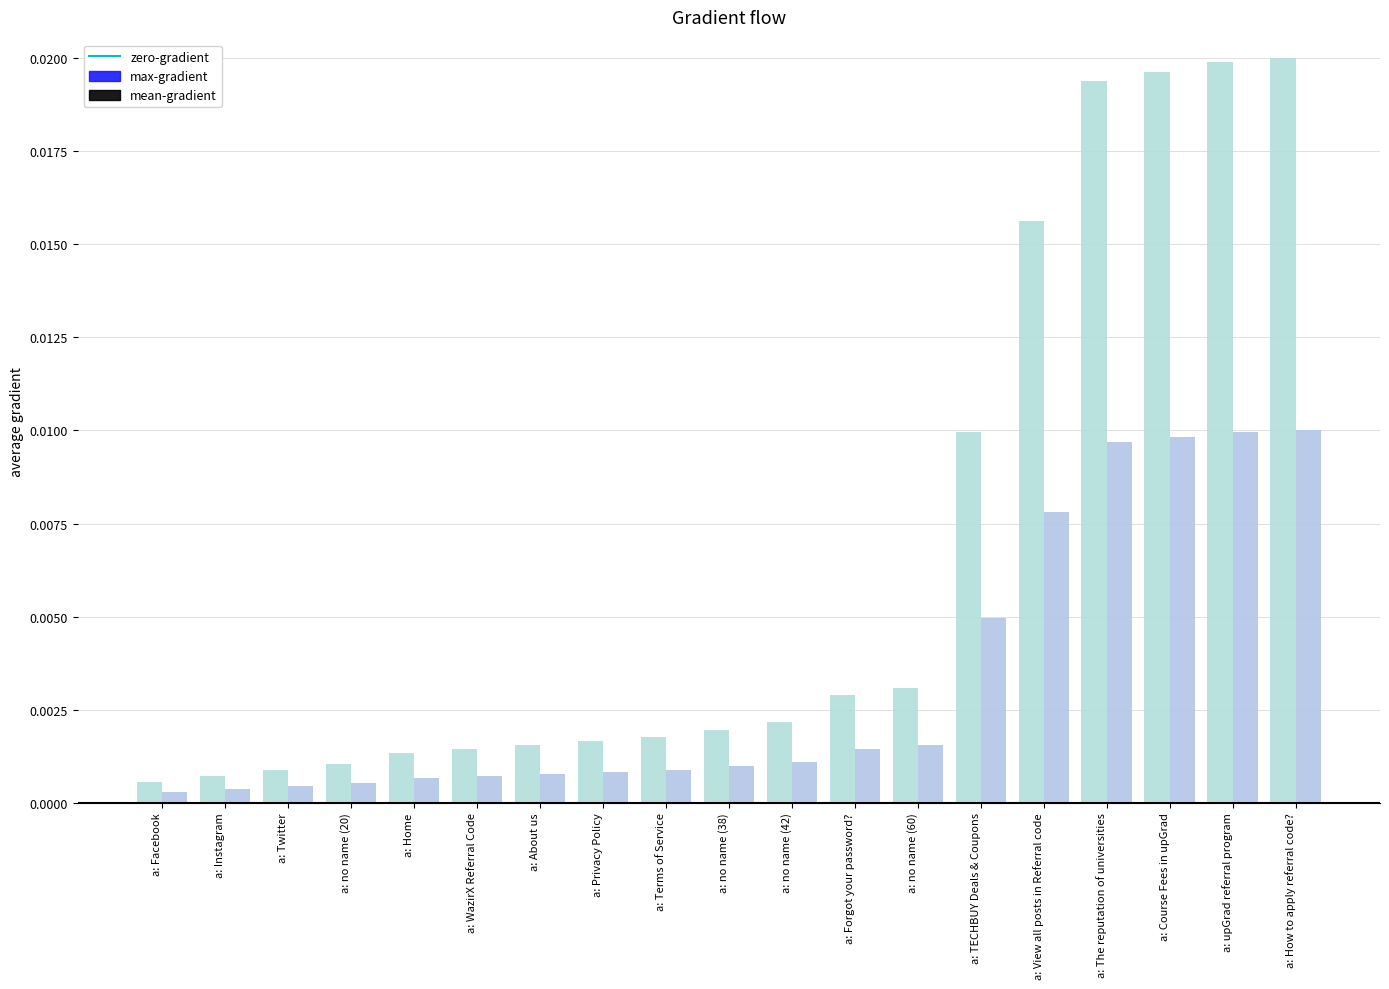

What is the label of the 8th bar from the left?

a: Privacy Policy